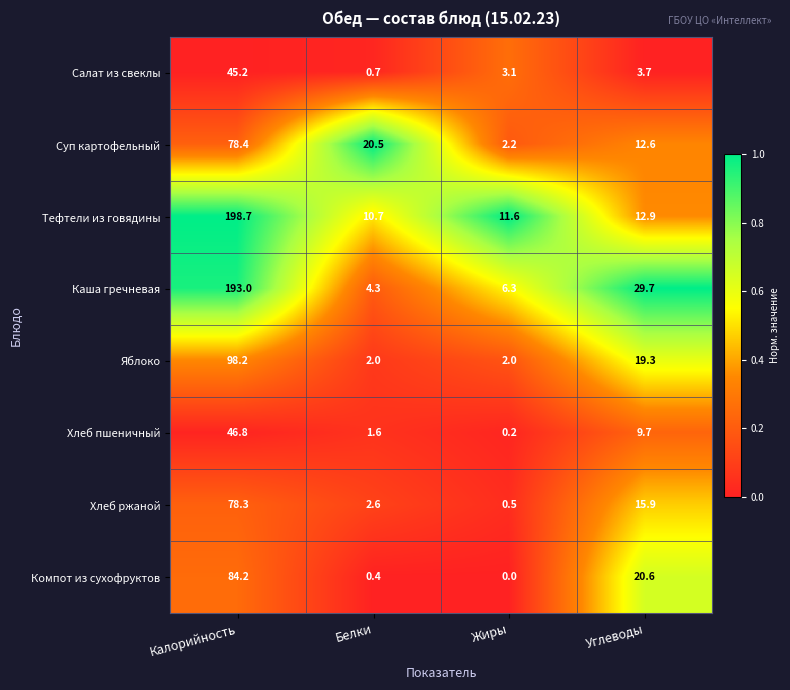

True or false: Компот из сухофруктов has a value of 8.5 at Углеводы.

False